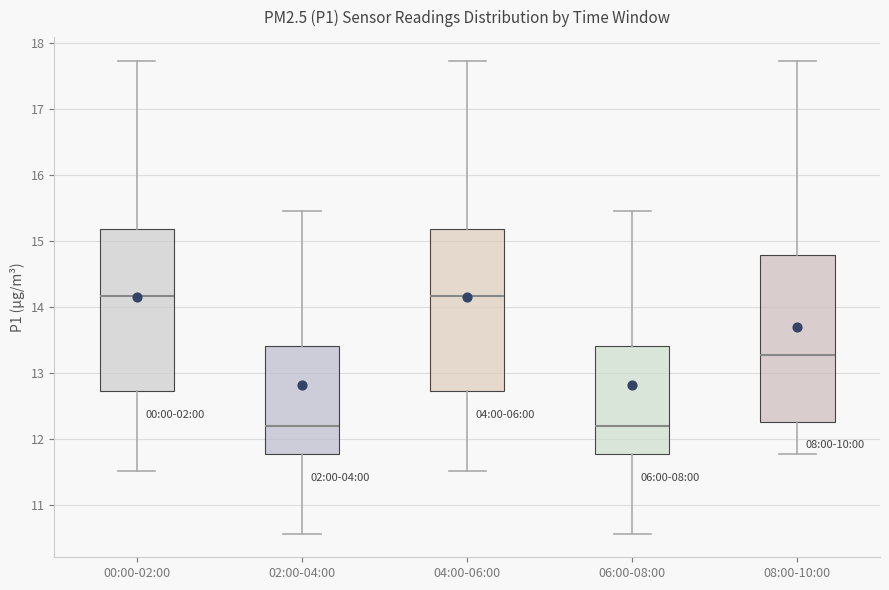

Reading left to right, read every box against the y-axis: the position of its median line, the range the box covers, and the ends of its whiskers. The values are not printed on the chart, so give them approximately, as read against the axis.

00:00-02:00: median 14.2, box 12.7 to 15.2, whiskers 11.5 to 17.7
02:00-04:00: median 12.2, box 11.8 to 13.4, whiskers 10.6 to 15.5
04:00-06:00: median 14.2, box 12.7 to 15.2, whiskers 11.5 to 17.7
06:00-08:00: median 12.2, box 11.8 to 13.4, whiskers 10.6 to 15.5
08:00-10:00: median 13.3, box 12.3 to 14.8, whiskers 11.8 to 17.7